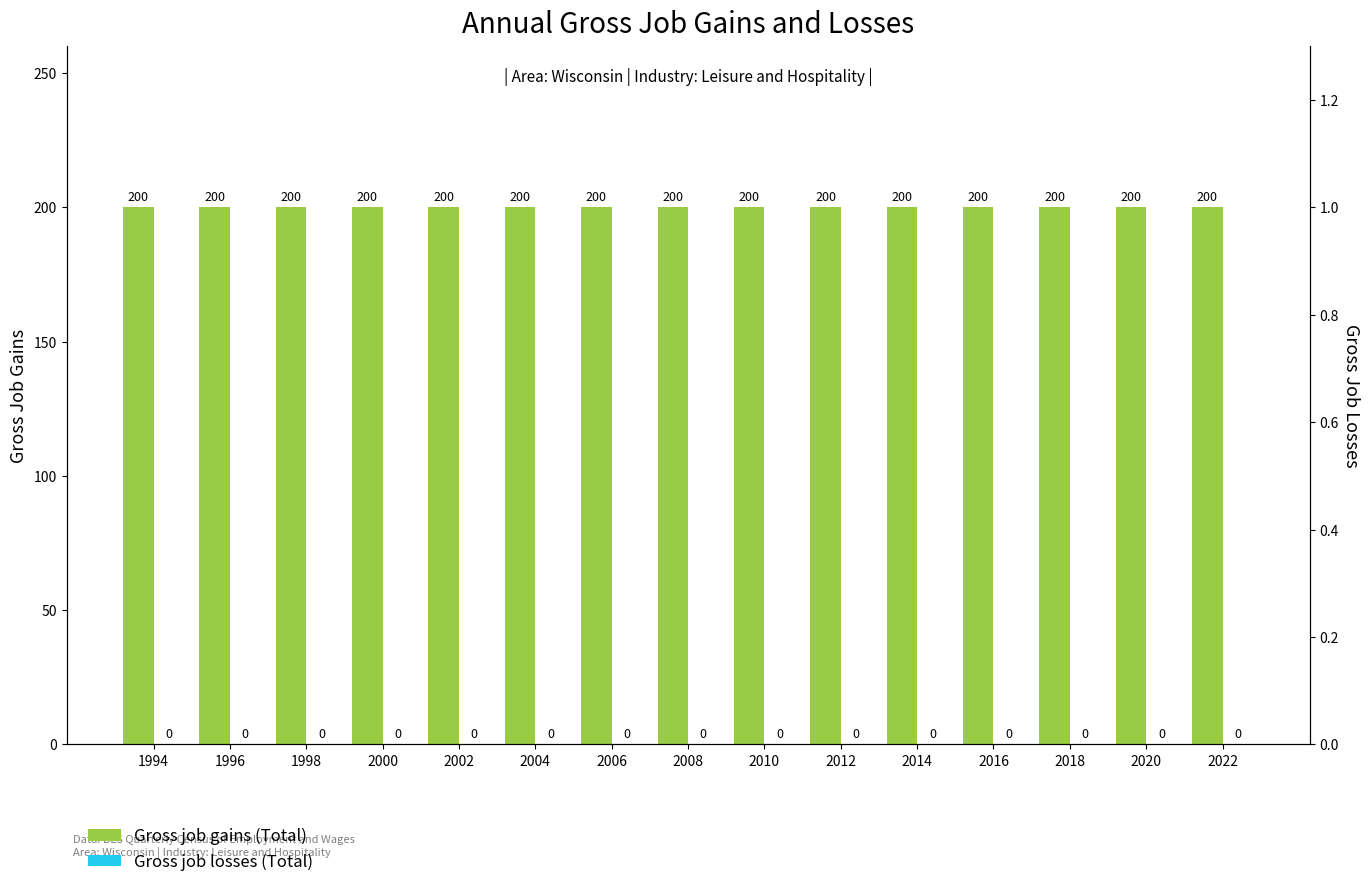

Is it true that Gross job losses (Total) equals 0 at 2014?

True